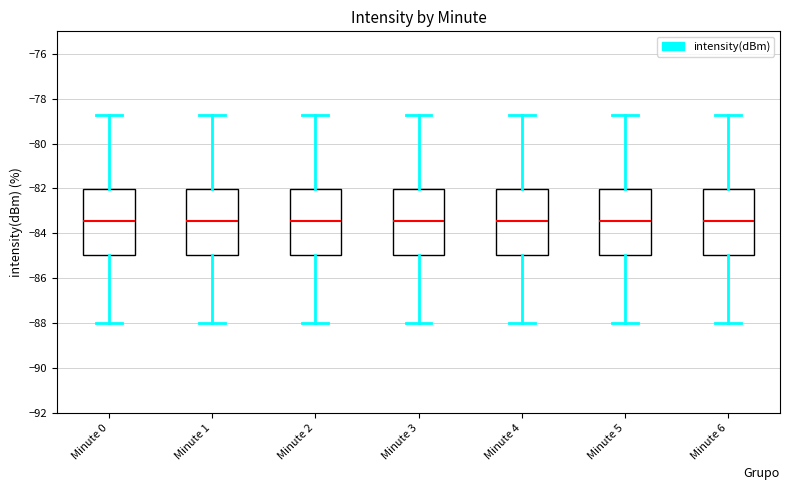

Where does the upper whisker of the box for Minute 3 end on the y-axis? The values are not printed on the chart, so give them approximately, as read against the axis.

-78.8